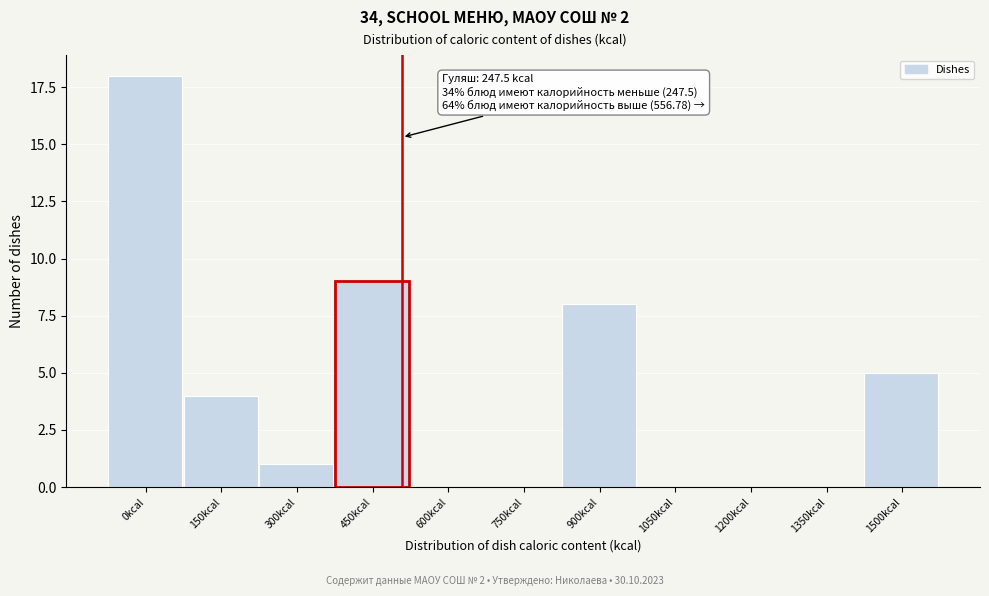

Reading left to right, what are all the values shown in this chart?

0kcal=18	150kcal=4	300kcal=1	450kcal=9	600kcal=0	750kcal=0	900kcal=8	1050kcal=0	1200kcal=0	1350kcal=0	1500kcal=5